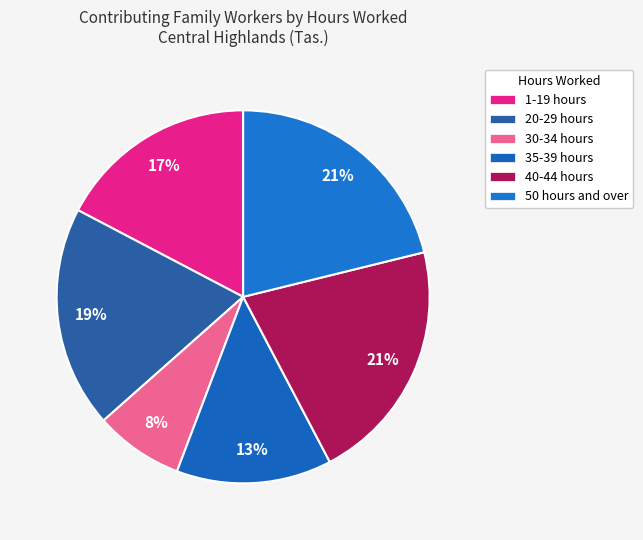

To the nearest percent, what is the difference between the 35-39 hours and 20-29 hours slice percentages?

6%